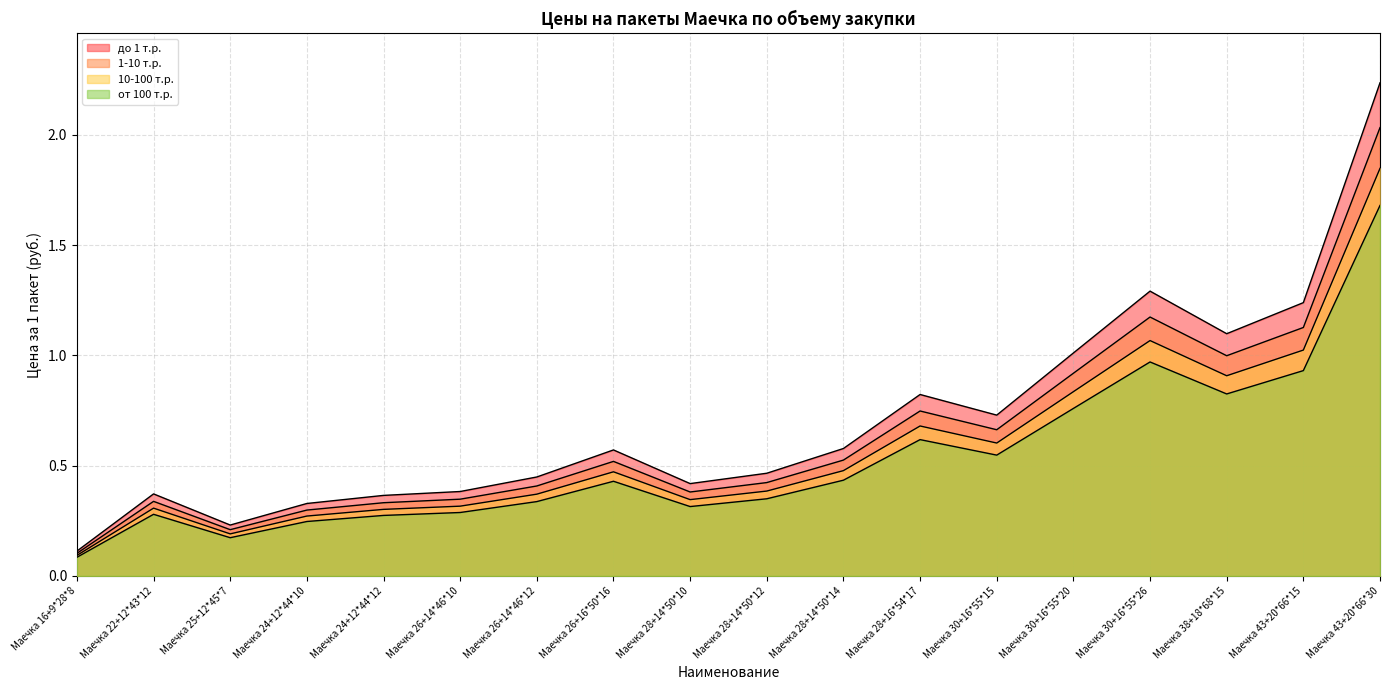

At which category does 1-10 т.р. reach its first local valley?

Маечка 25+12*45*7